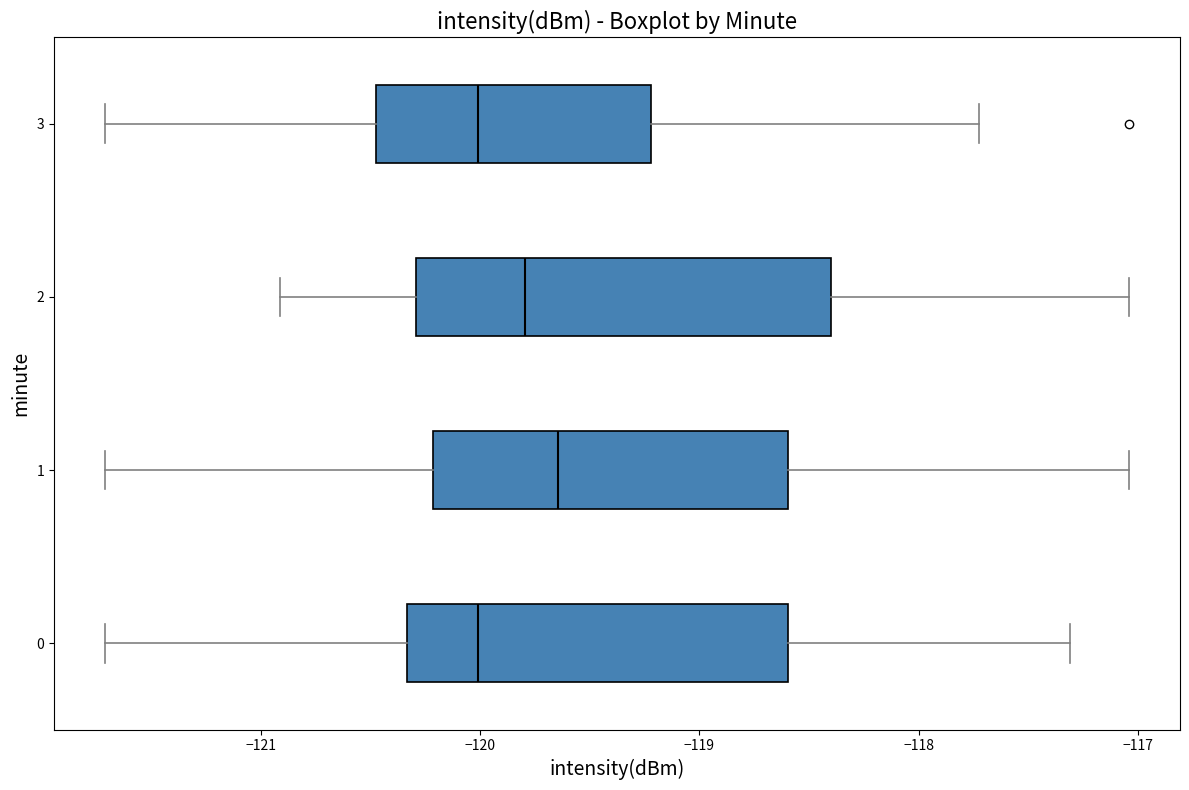

Reading bottom to top, transcribe this box plot: for each box, give where its median line is, the range the box spans, and where its two whiskers end, as read against the x-axis. The values are not printed on the chart, so give them approximately, as read against the axis.

0: median -120.0, box -120.3 to -118.6, whiskers -121.7 to -117.3
1: median -119.6, box -120.2 to -118.6, whiskers -121.7 to -117.0
2: median -119.8, box -120.3 to -118.4, whiskers -120.9 to -117.0
3: median -120.0, box -120.5 to -119.2, whiskers -121.7 to -117.7